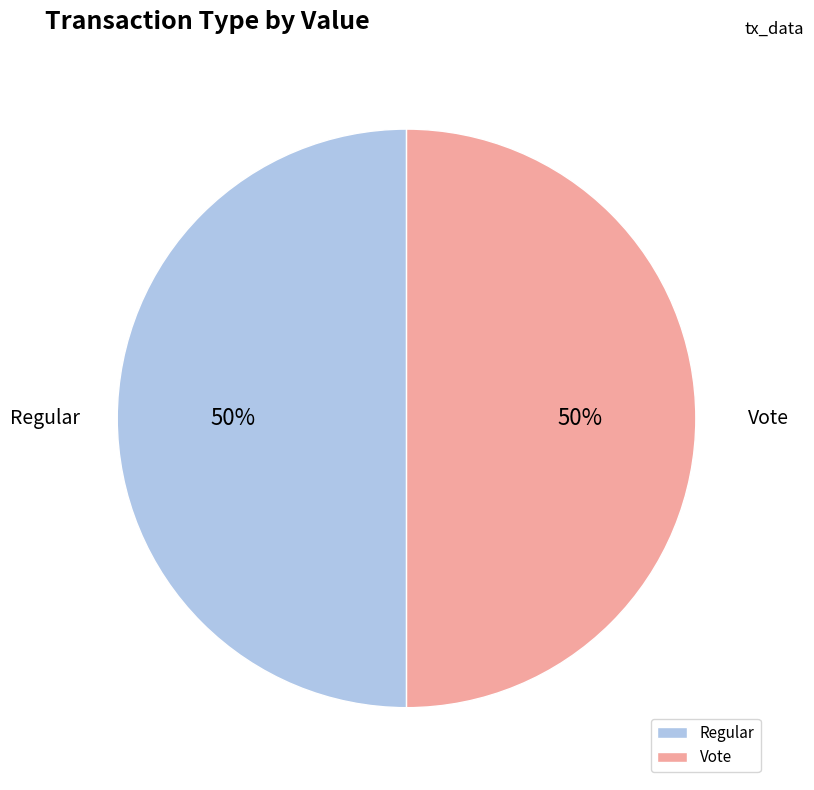

To the nearest percent, what percentage of the pie is Vote?

50%